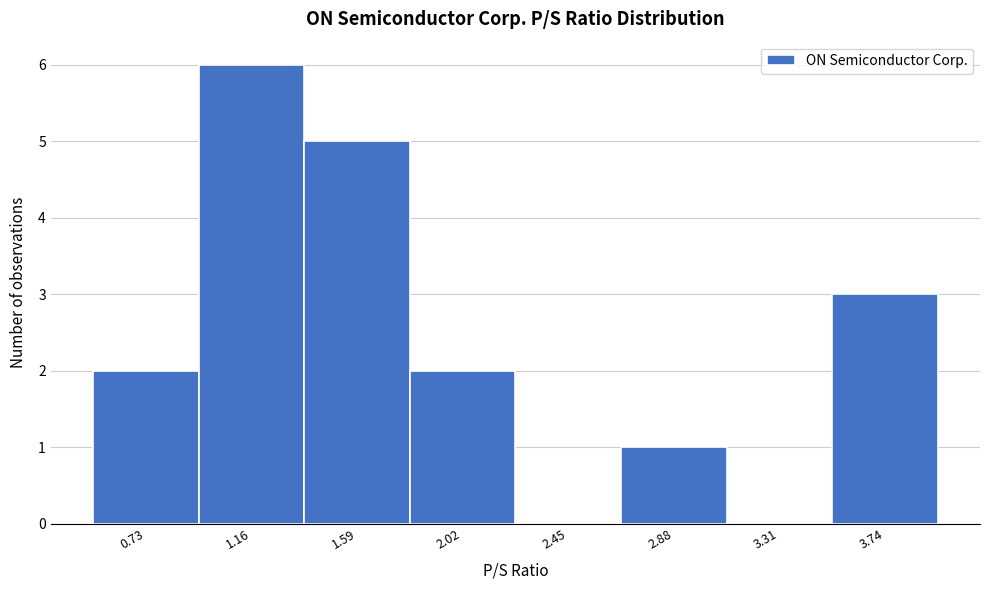

Reading right to left, what are all the values shown in this chart?

3.74=3	3.31=0	2.88=1	2.45=0	2.02=2	1.59=5	1.16=6	0.73=2